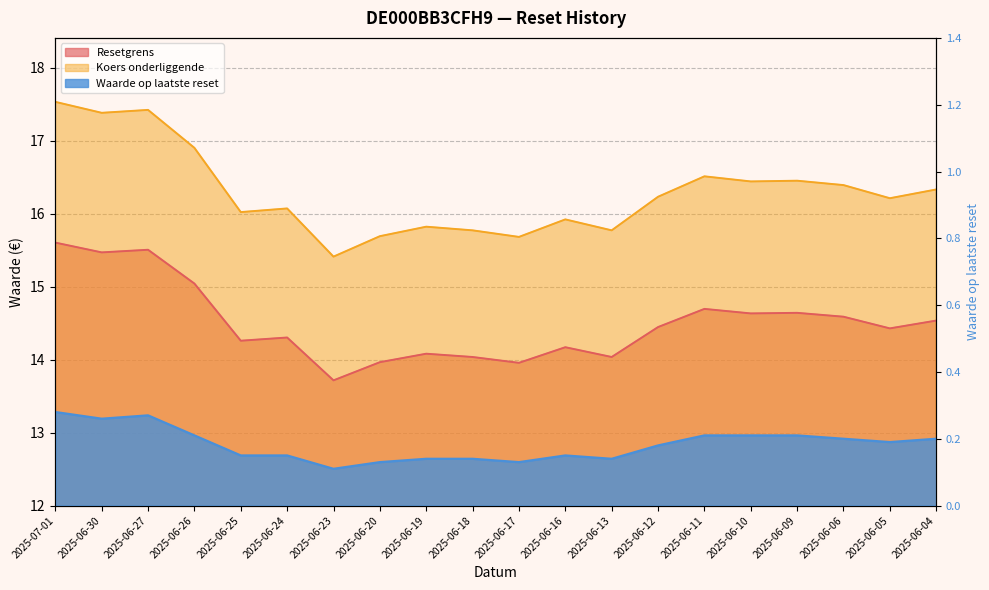

What is the sum of the Koers onderliggende values at 2025-06-23 and 2025-06-09?

31.9